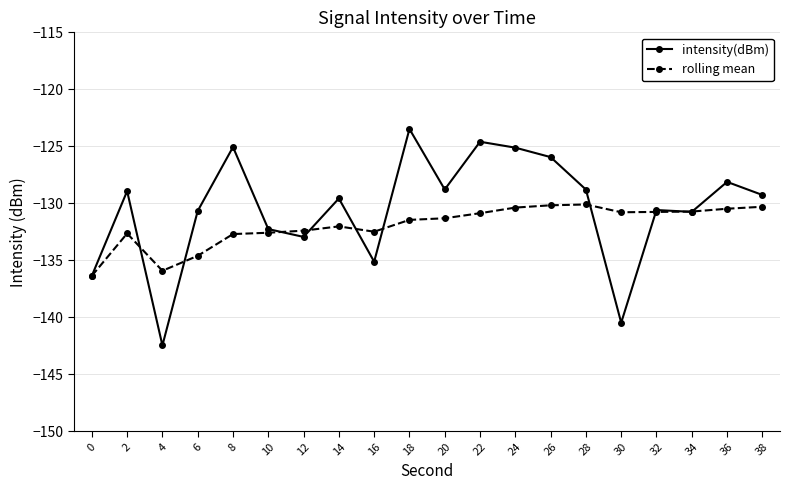

What is the difference between the highest and lowest values at 30?

9.7